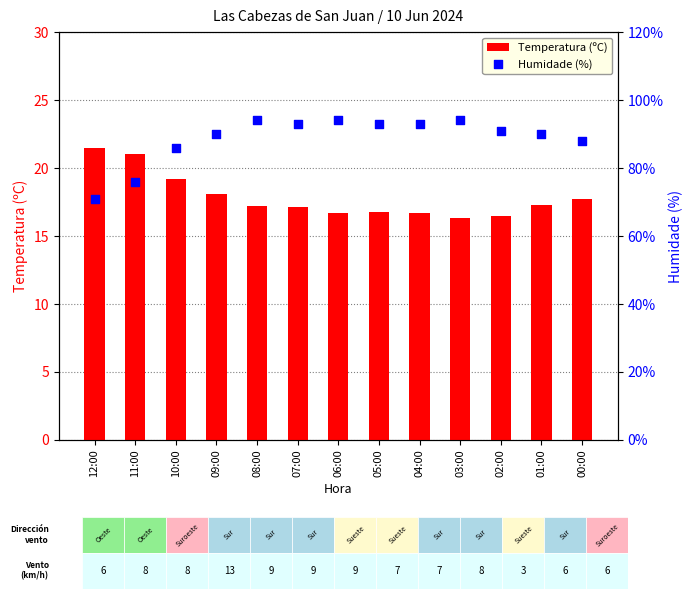

Is the value of Humidade (%) at 05:00 greater than the value of Temperatura (ºC) at 05:00?

Yes